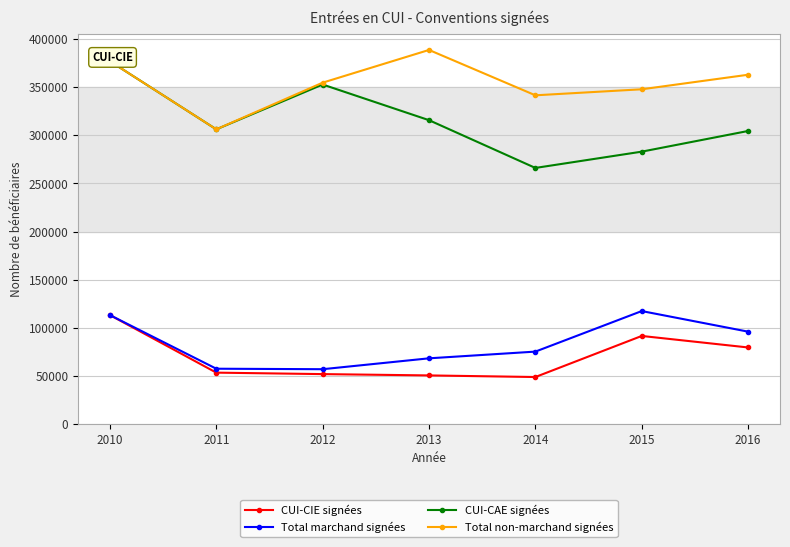

What is the sum of the CUI-CAE signées values at 2011 and 2015?

589325